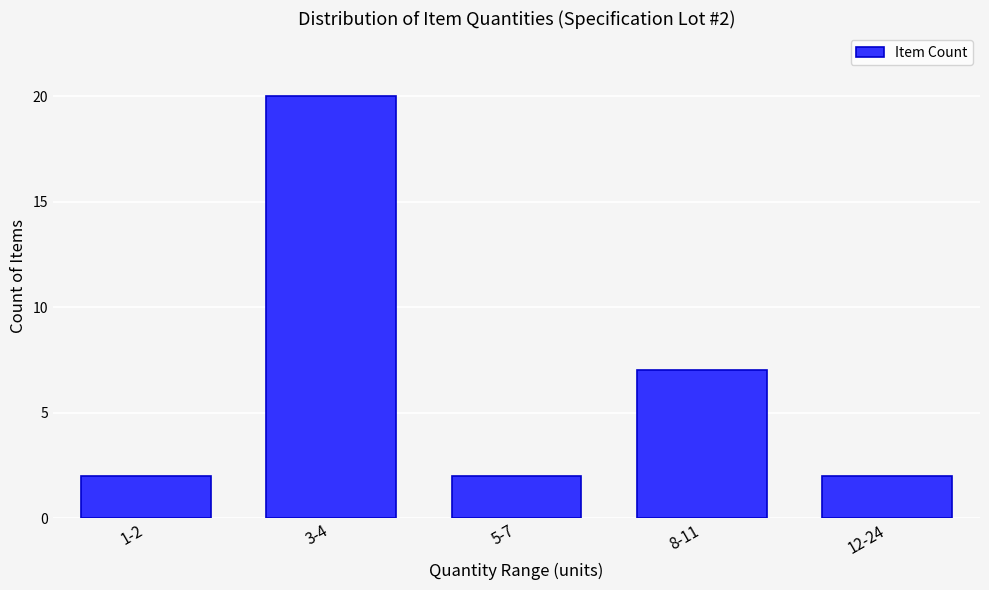

Reading right to left, extract all data points from this chart.

12-24=2	8-11=7	5-7=2	3-4=20	1-2=2